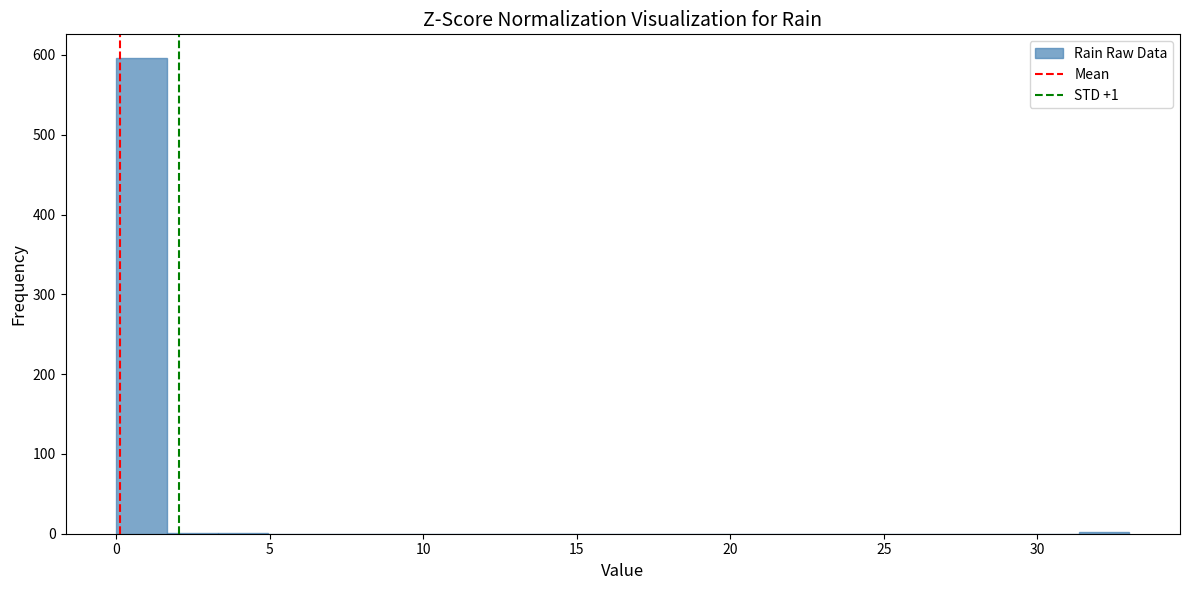

Read against the x-axis, roughly where is the centre of the tallest bar?

1.0